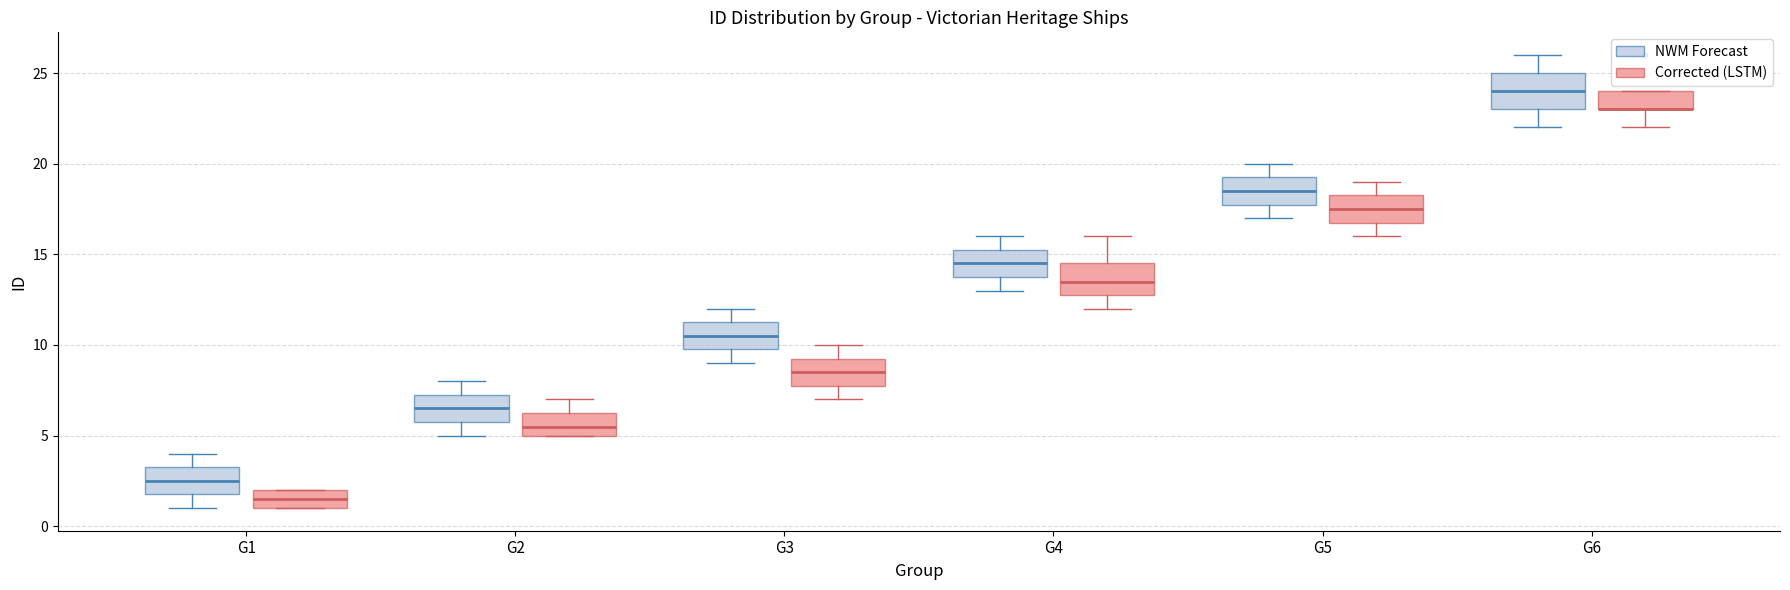

Where is the lower edge of the box for G4 (Corrected (LSTM)) on the y-axis? The values are not printed on the chart, so give them approximately, as read against the axis.

13.0